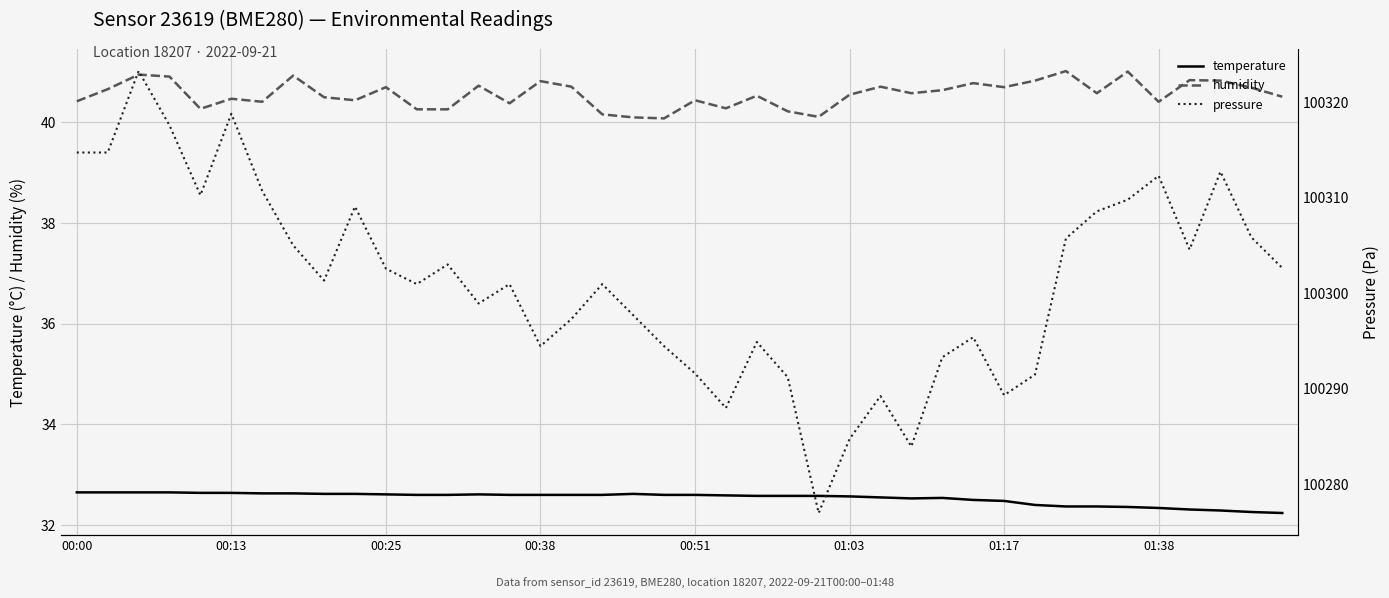

True or false: humidity and temperature intersect in this chart.

False